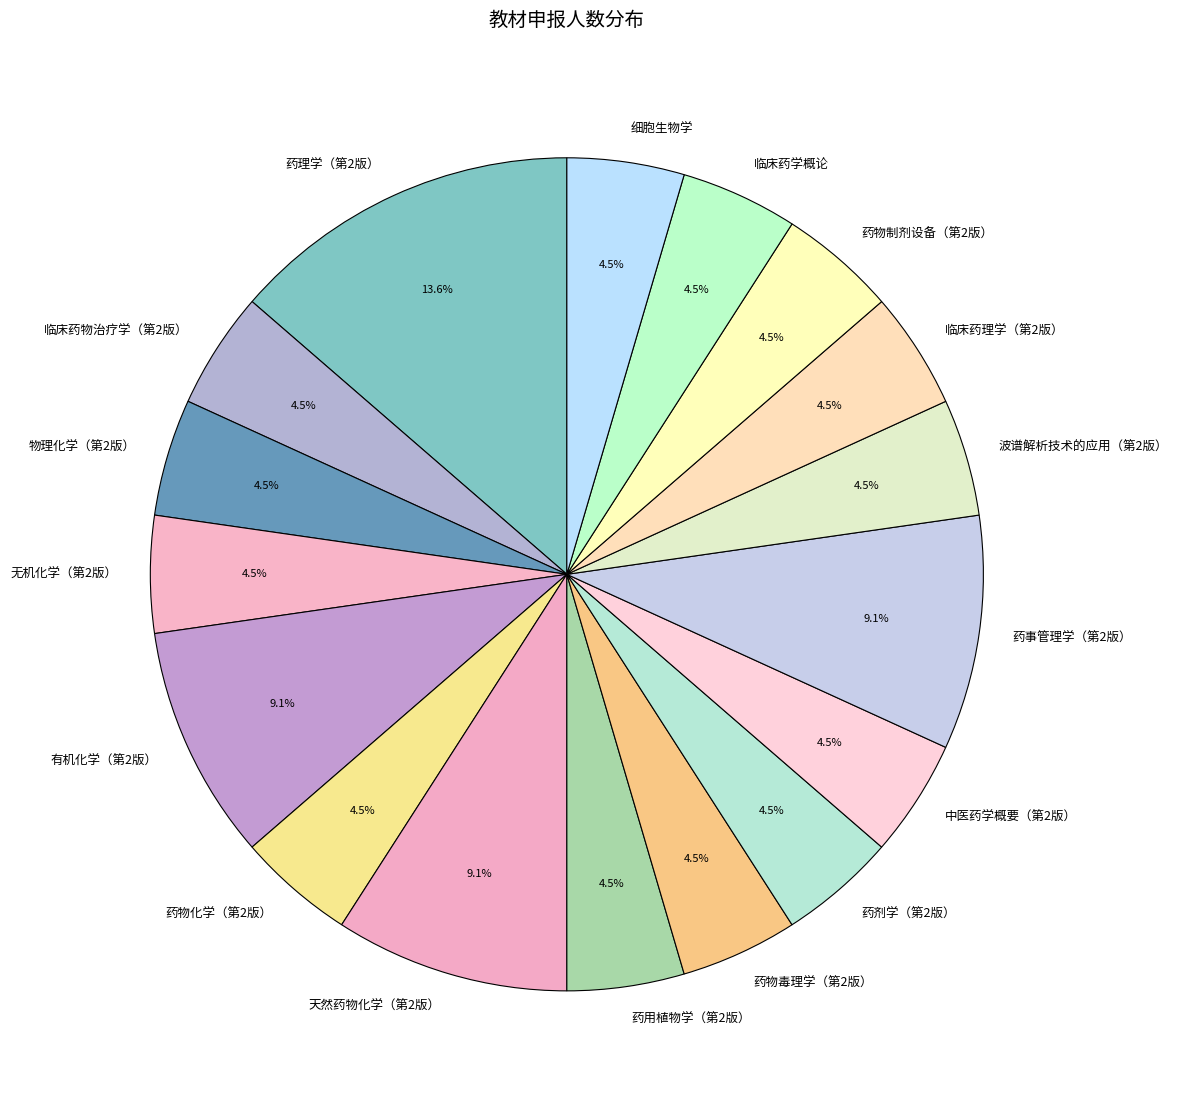

Which slice is the largest?

药理学（第2版）